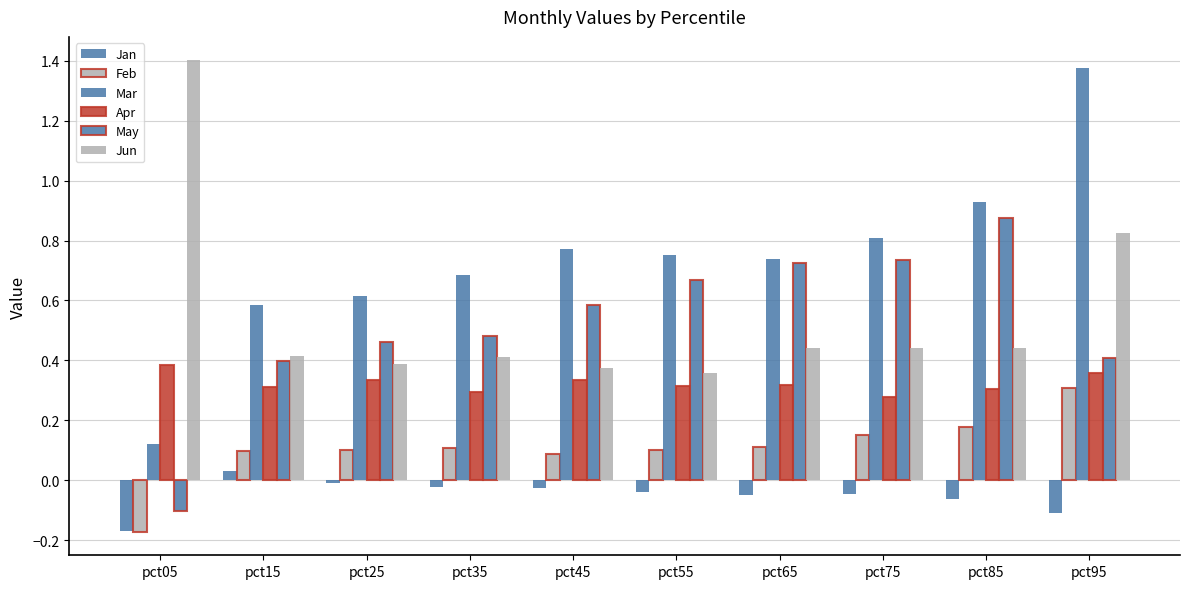

True or false: Jun has a value of 0.7 at pct35.

False